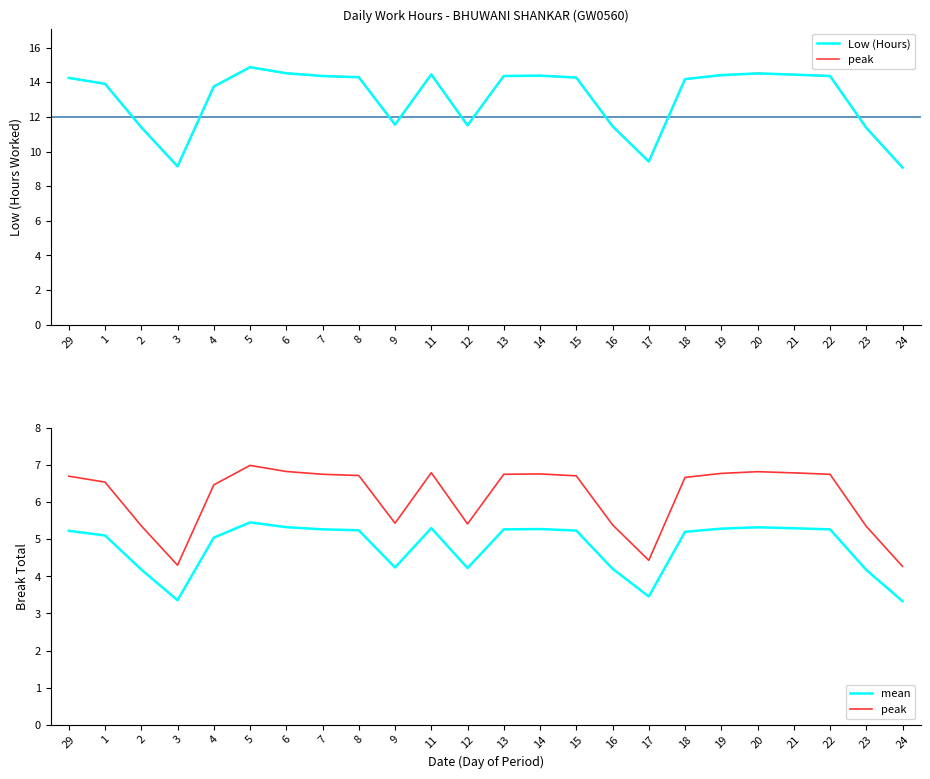

Which has a higher value, 19 or 18?

19